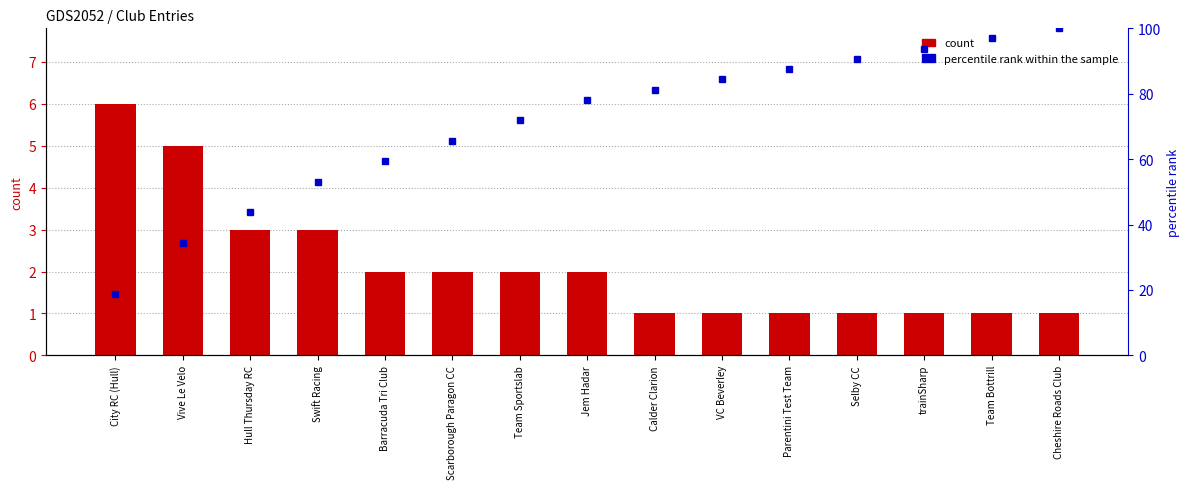

At which label is percentile rank within the sample closest to 59?

Barracuda Tri Club